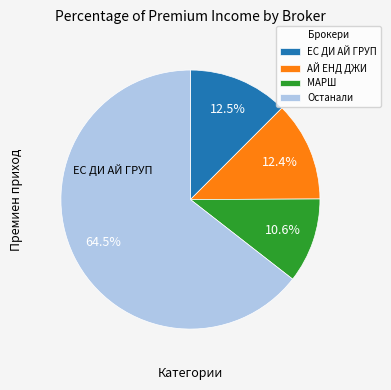

Which slice is the largest?

Останали